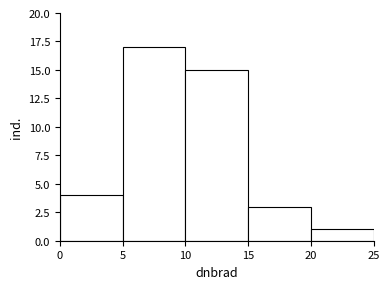

Over which range of the x-axis is the bar tallest?

5 to 10